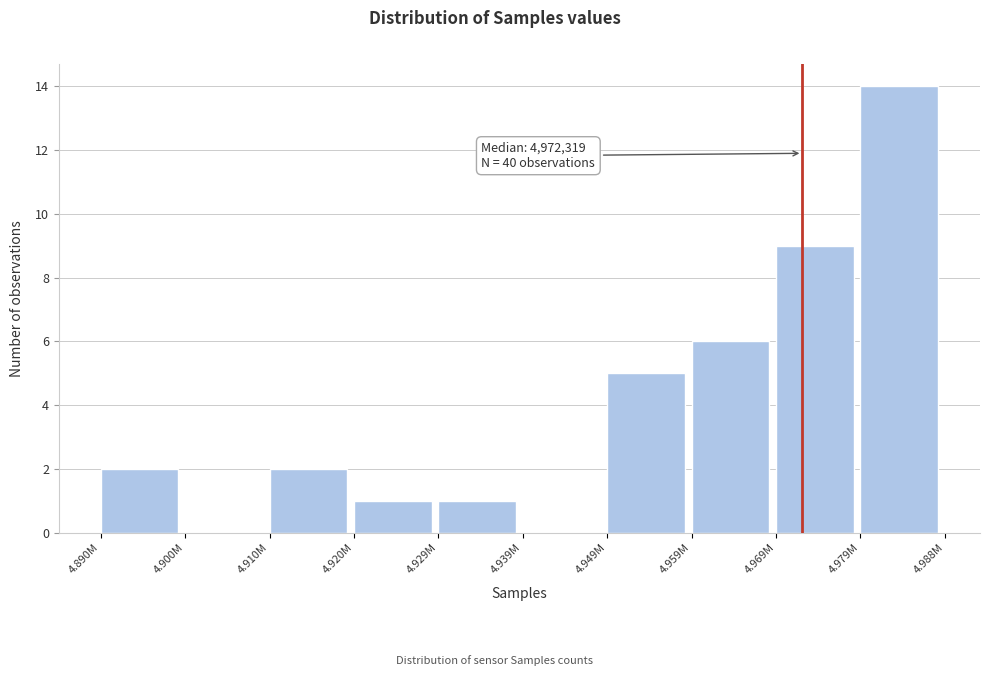

Reading right to left, transcribe all the data shown in this chart.

4.979M=14	4.969M=9	4.959M=6	4.949M=5	4.939M=0	4.929M=1	4.920M=1	4.910M=2	4.900M=0	4.890M=2